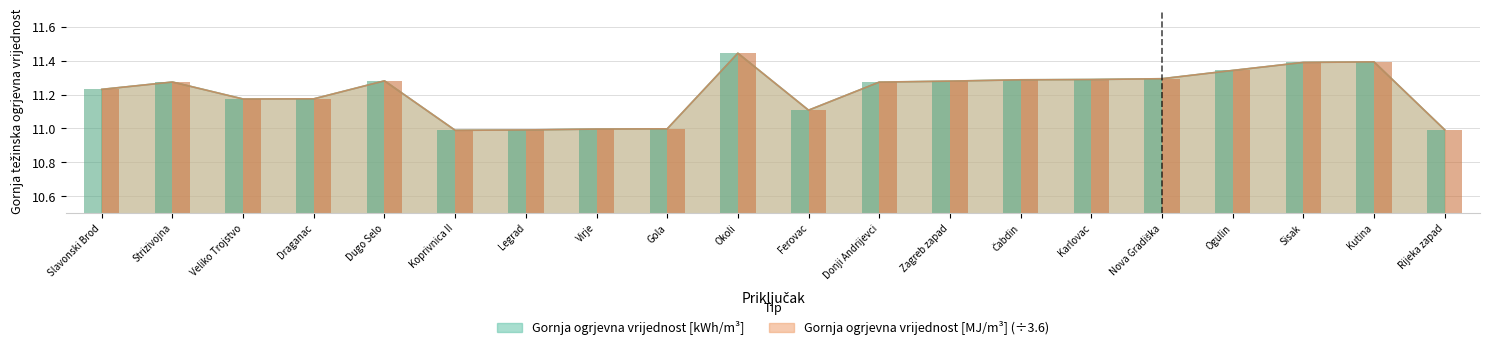

What is the total value across all series at Kutina?

22.8